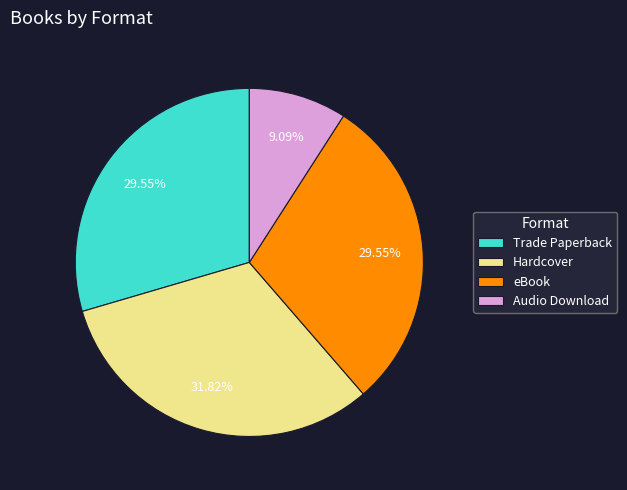

What percentage is NOT represented by Audio Download?

90.9%